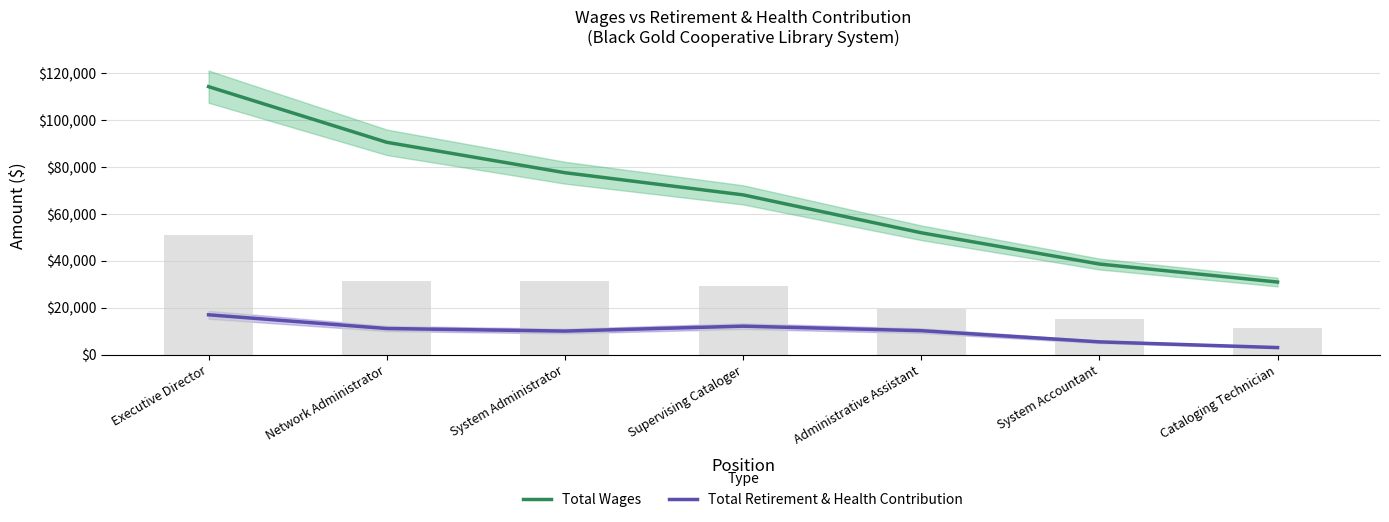

What is the value of the Total Wages bar at the 4th from the left?

67996.8